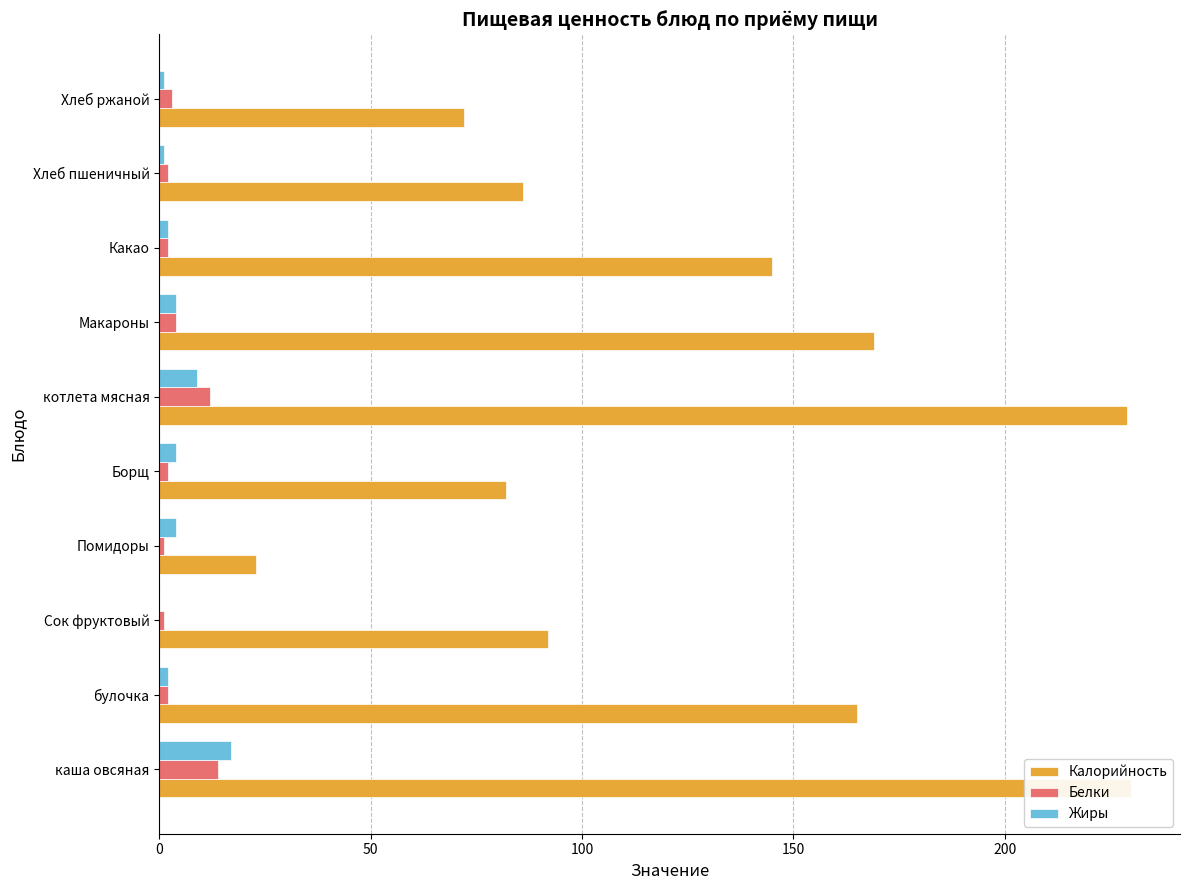

What are all the series names shown in the legend?

Калорийность, Белки, Жиры